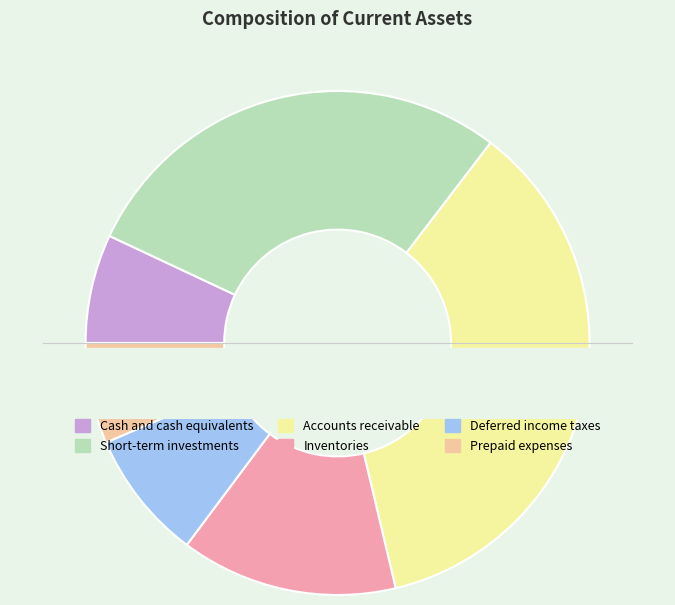

True or false: Cash and cash equivalents accounts for 7% of the total.

True